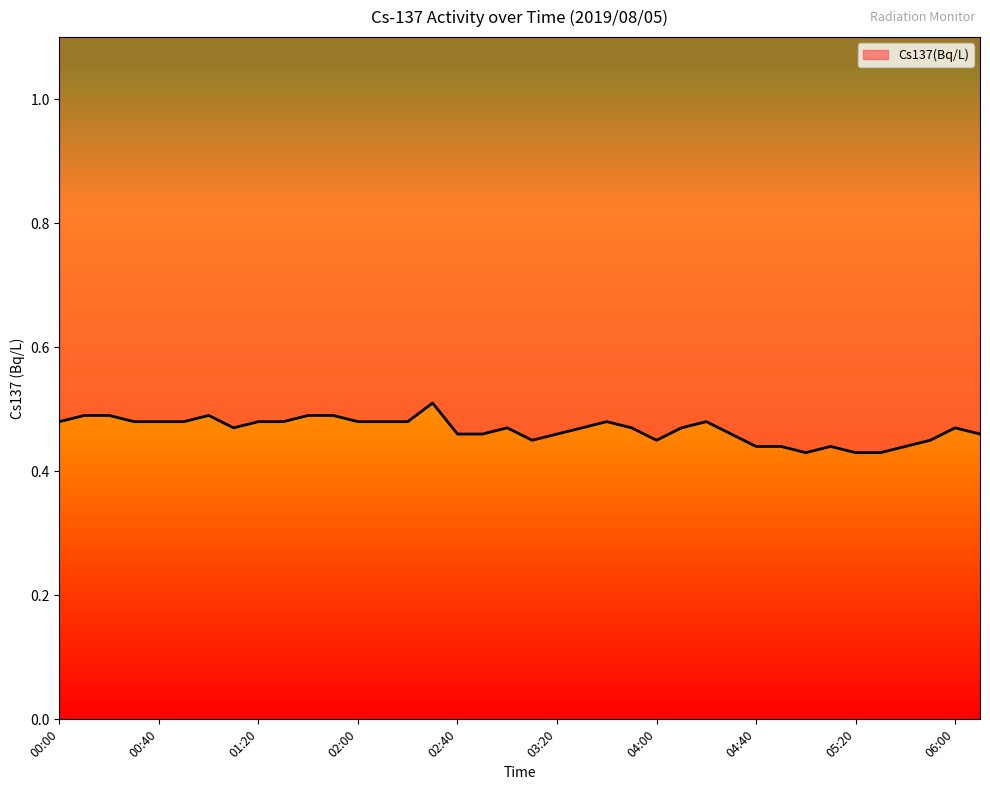

At which category does the data reach its first local valley?

01:10